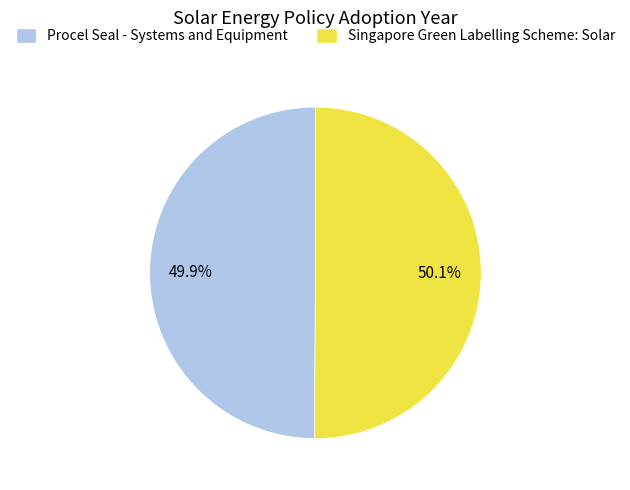

What is the ratio of the value at Procel Seal - Systems and Equipment to the value at Singapore Green Labelling Scheme: Solar?

1.0